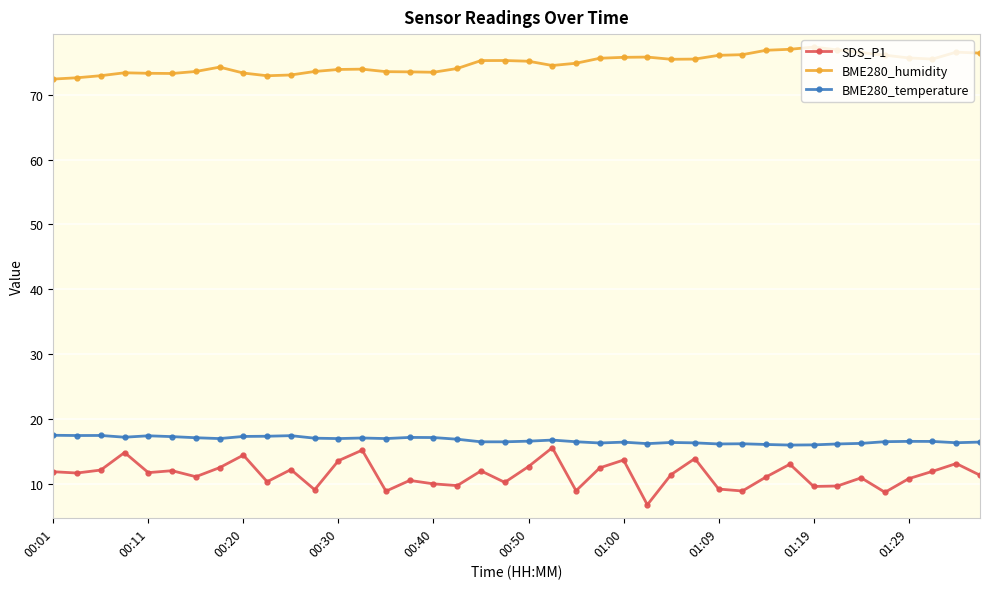

What is the value of the BME280_humidity point at the 30th from the left?

76.2